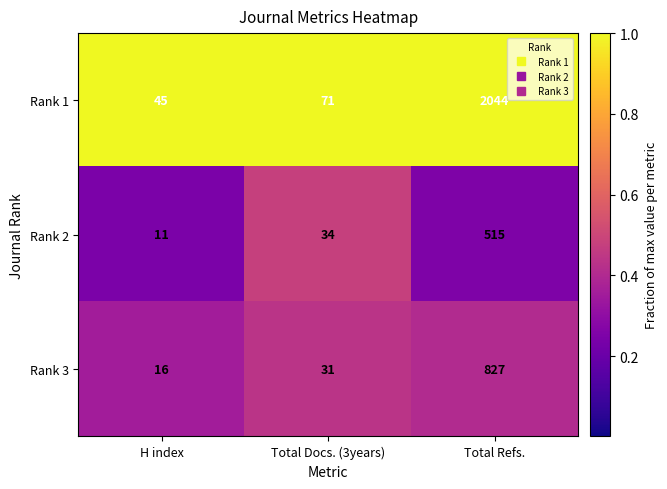

Which series has the largest total across all categories?

Rank 1